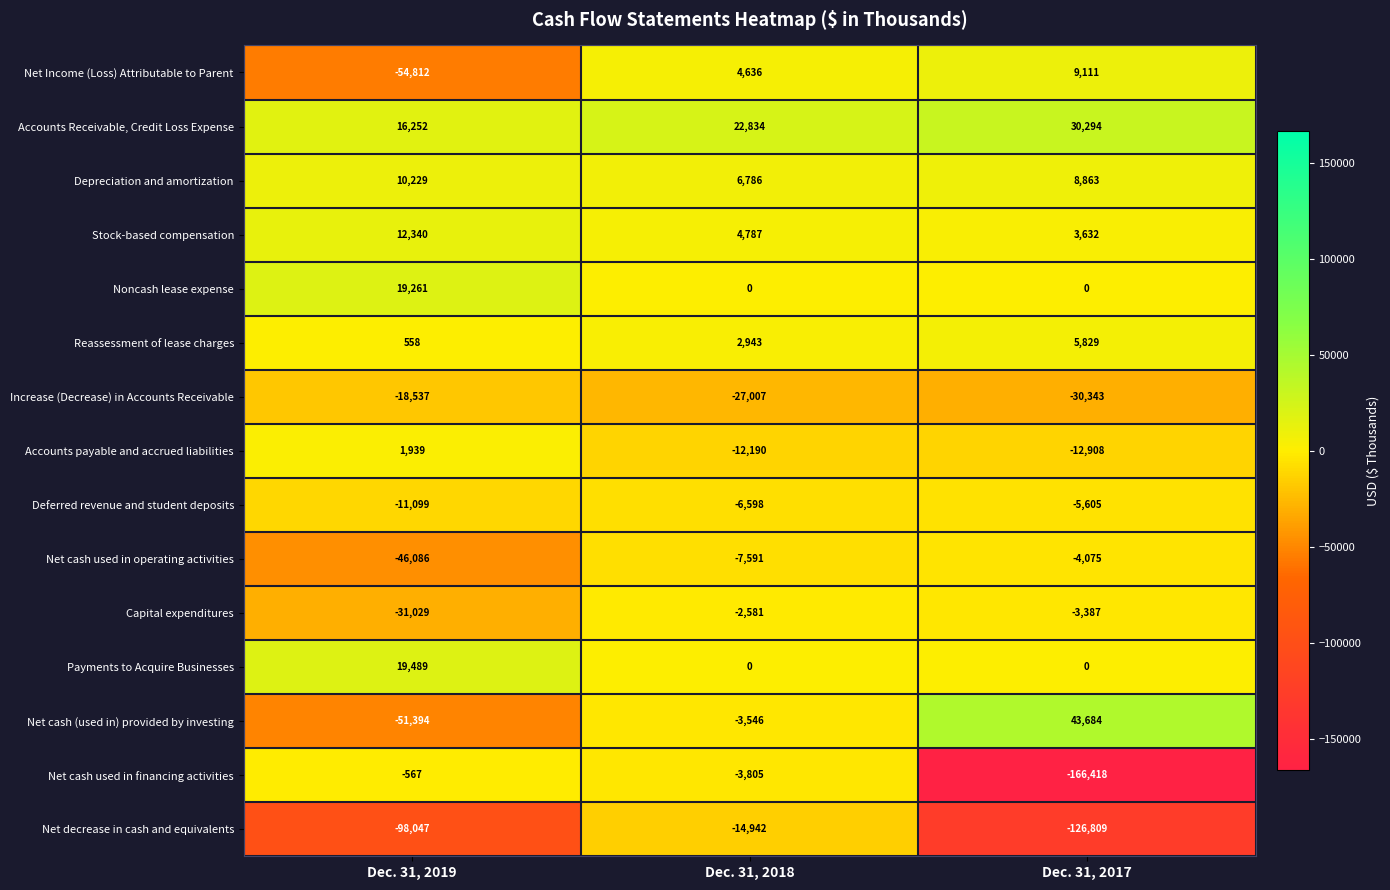

Rank the categories by Accounts payable and accrued liabilities value from highest to lowest.

Dec. 31, 2019, Dec. 31, 2018, Dec. 31, 2017